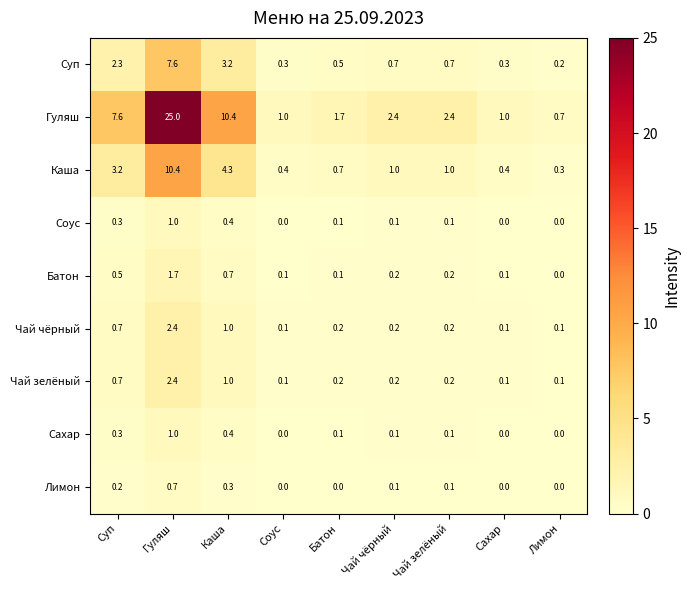

What is the sum of all Чай чёрный values?

5.0